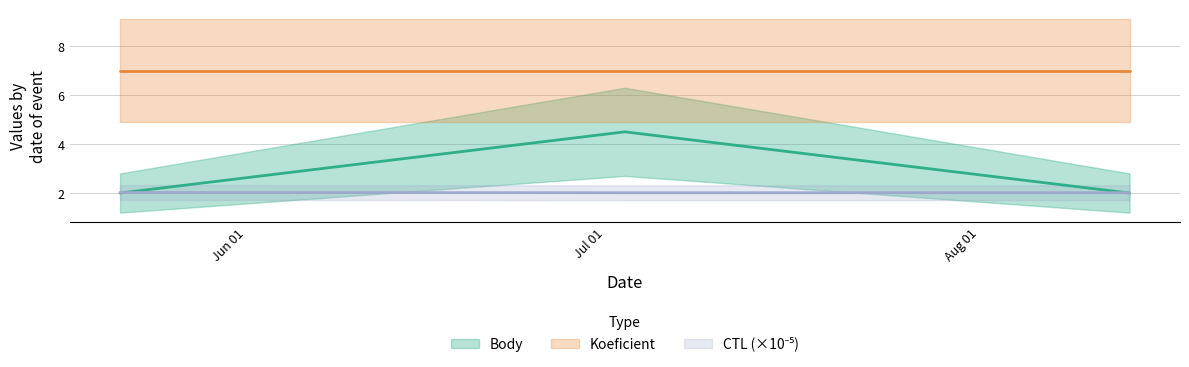

What position from the right is 2020-08-15?

1